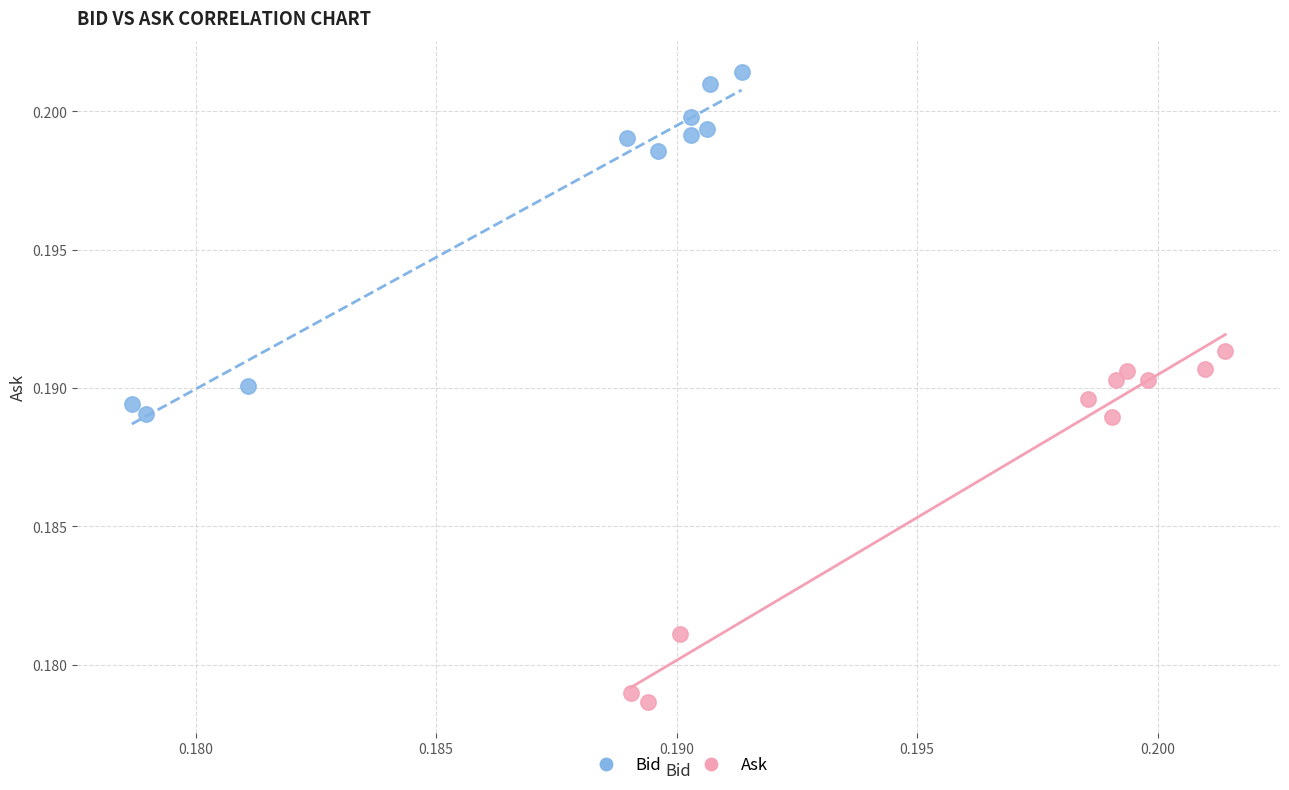

Which series reaches the minimum Y coordinate?

Ask